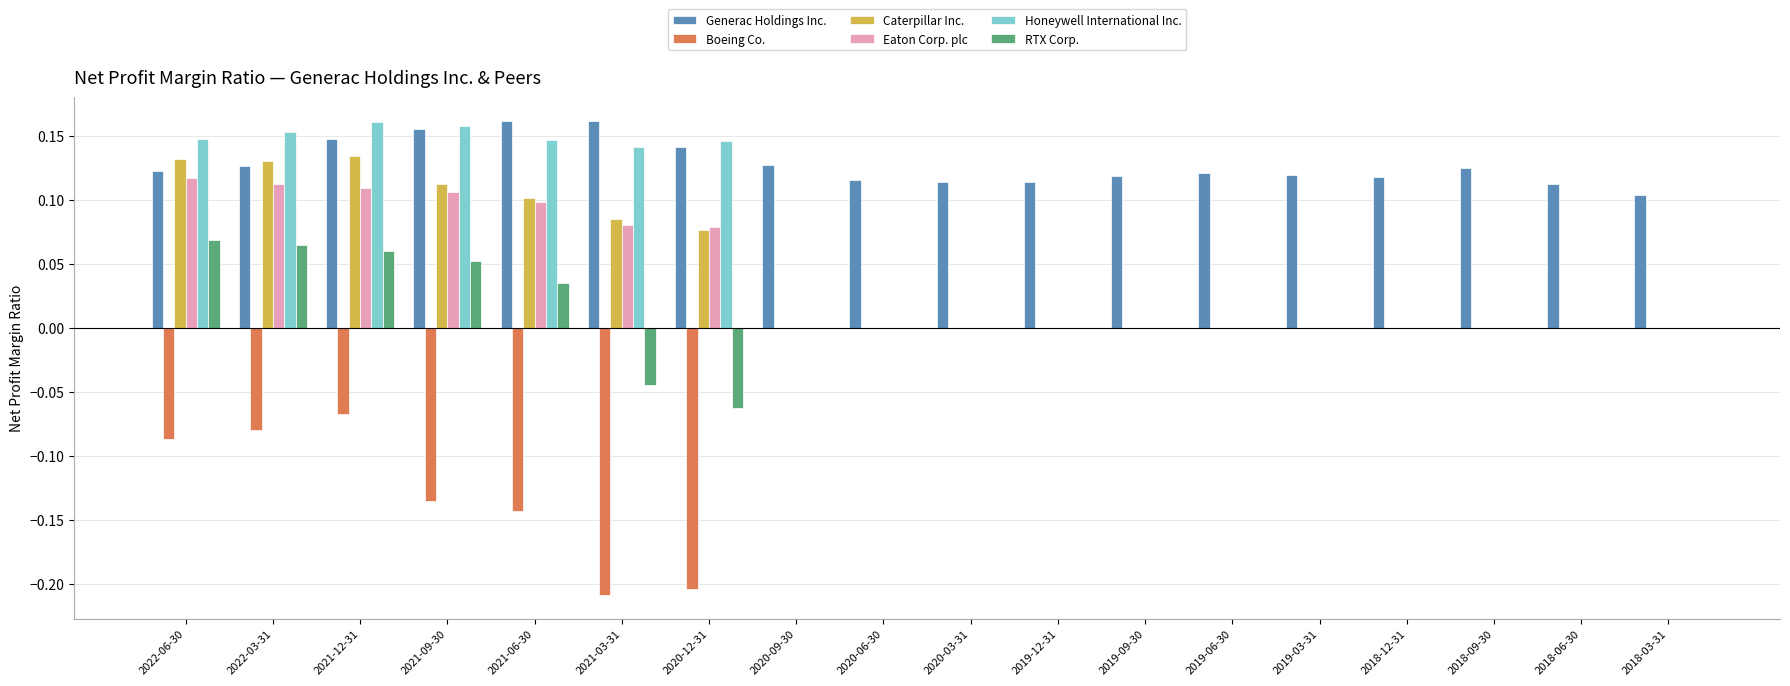

True or false: Boeing Co. has a value of 0.0 at 2019-03-31.

True